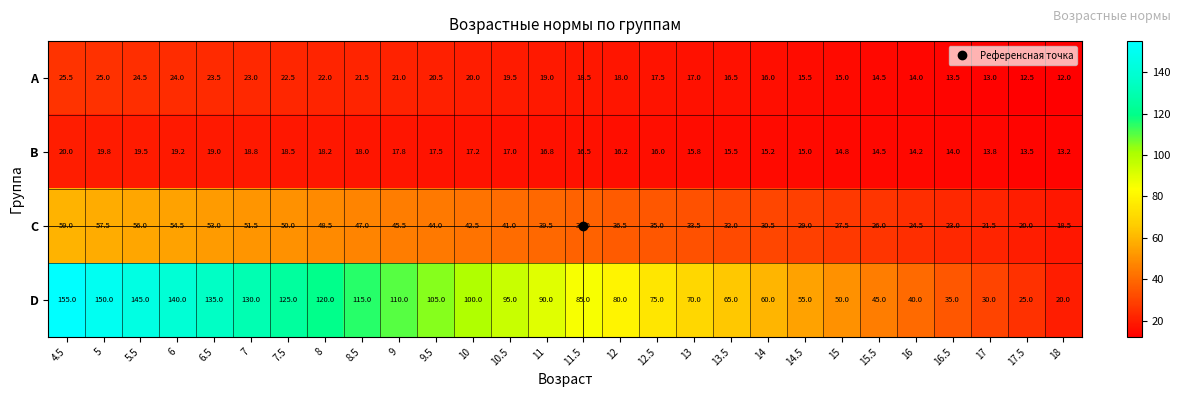

Count the number of data series in this chart.

4